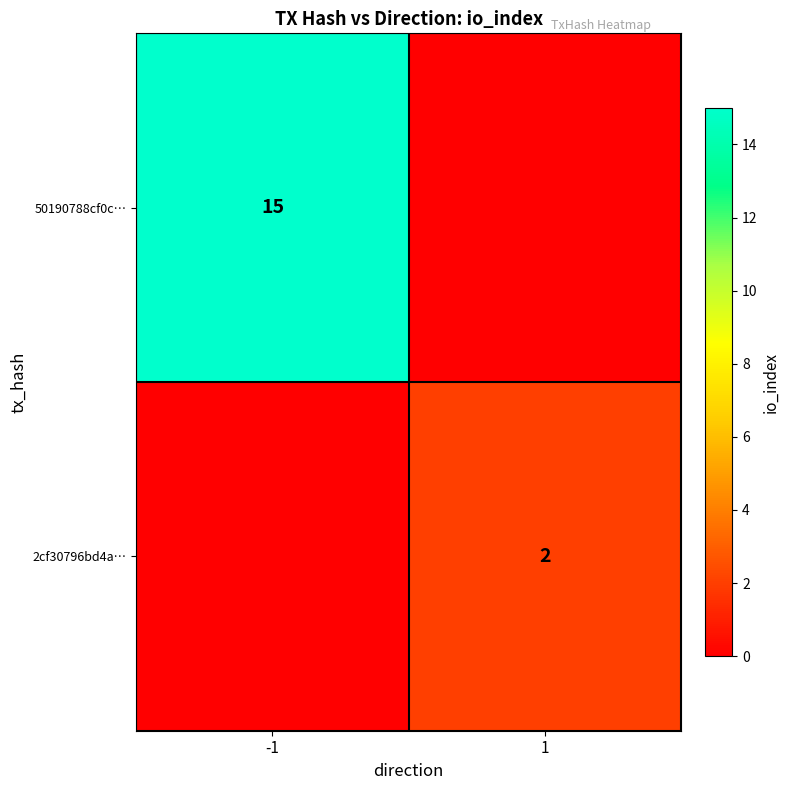

The 2cf30796bd4a… series shows 1 at 1. True or false?

False